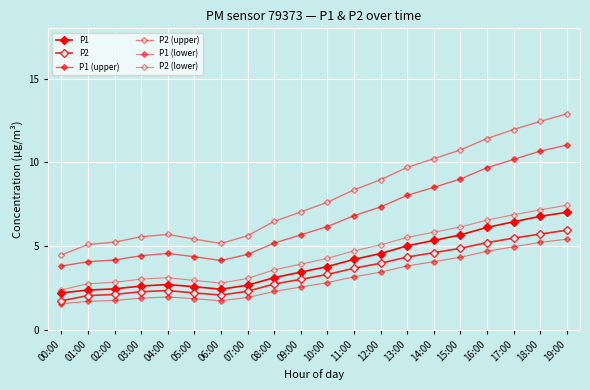

What is the sum of the P2 values at 08:00 and 06:00?

4.8